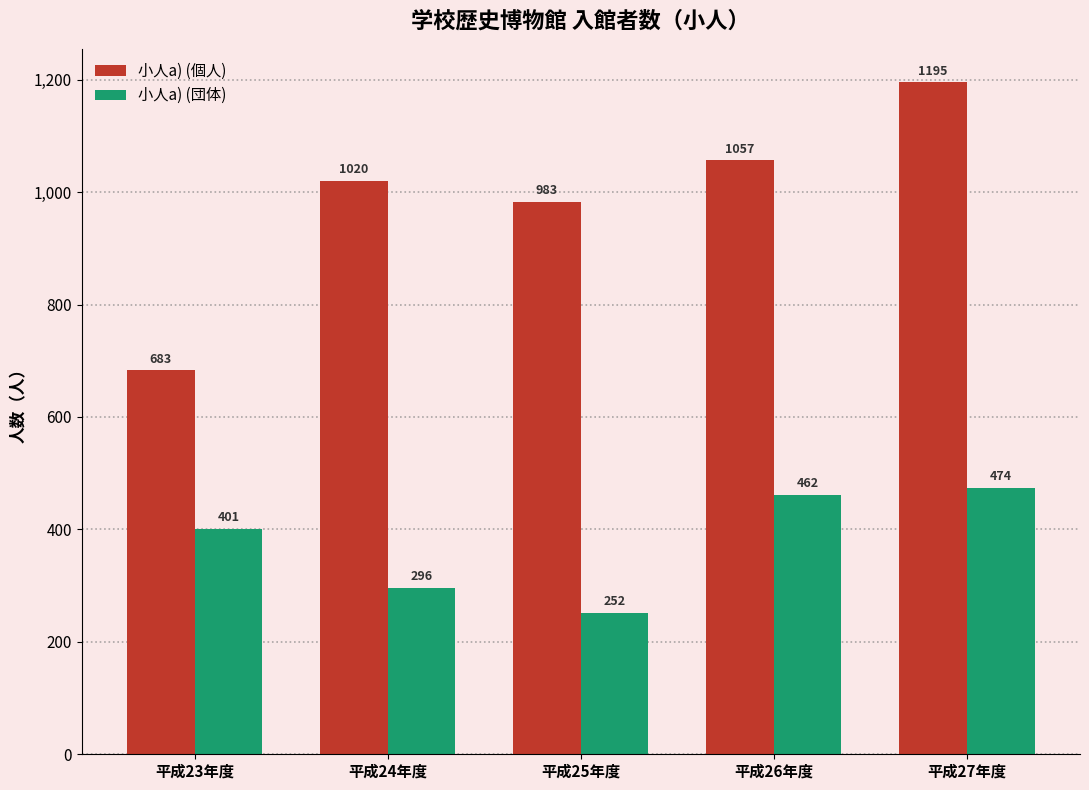

What position from the right is 平成25年度?

3